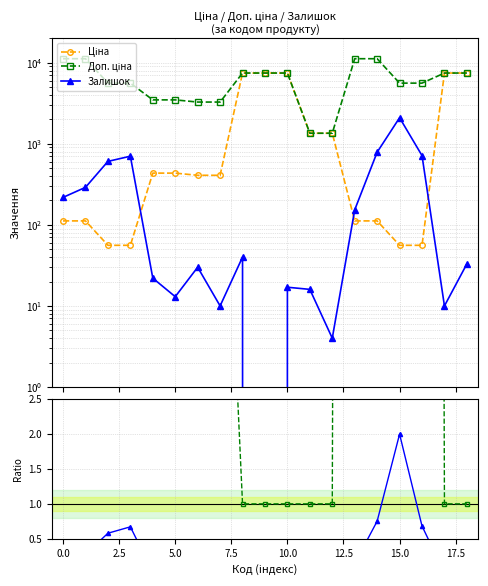

At which label does Залишок reach its peak?

15